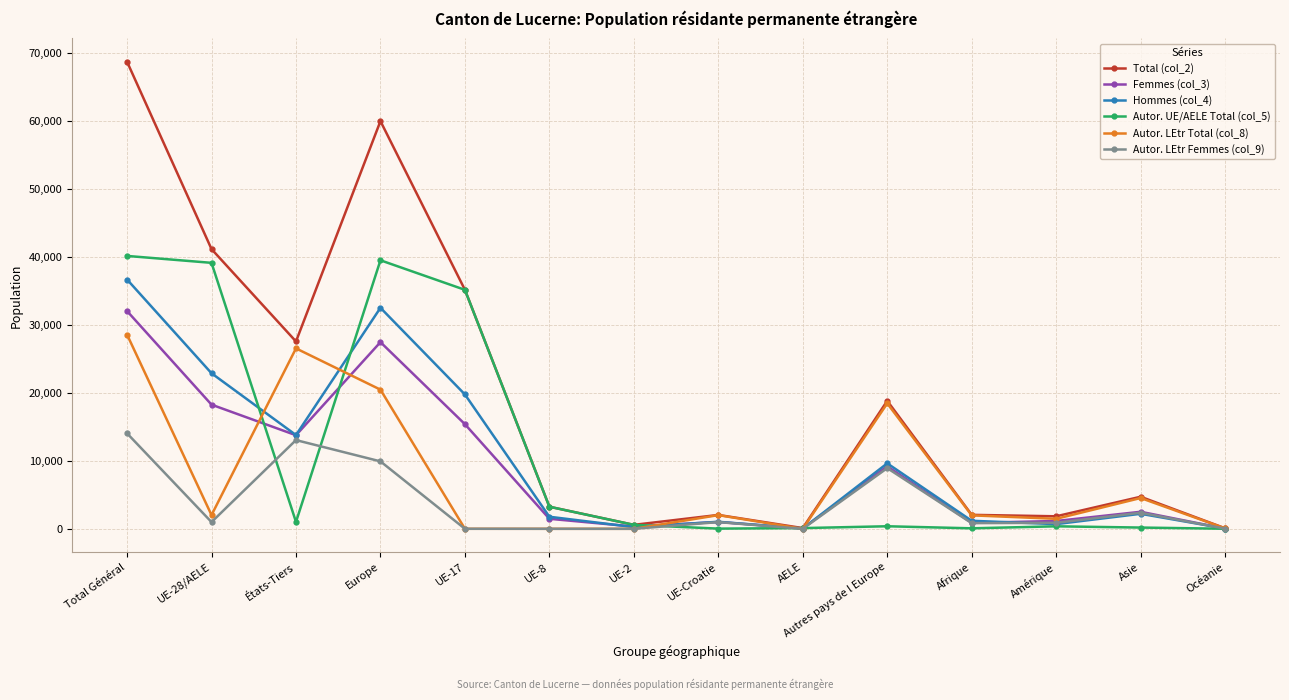

The value of Autor. LEtr Femmes (col_9) at Total Général is 14059. True or false?

True